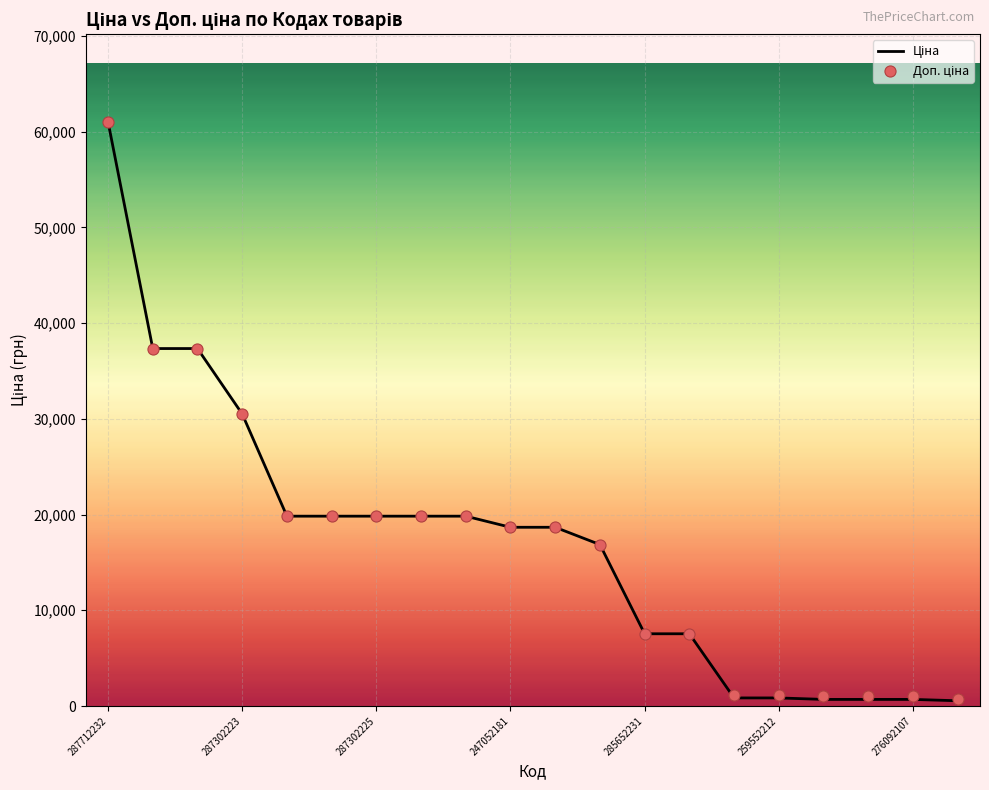

At which category is the sum across all series the highest?

287712232